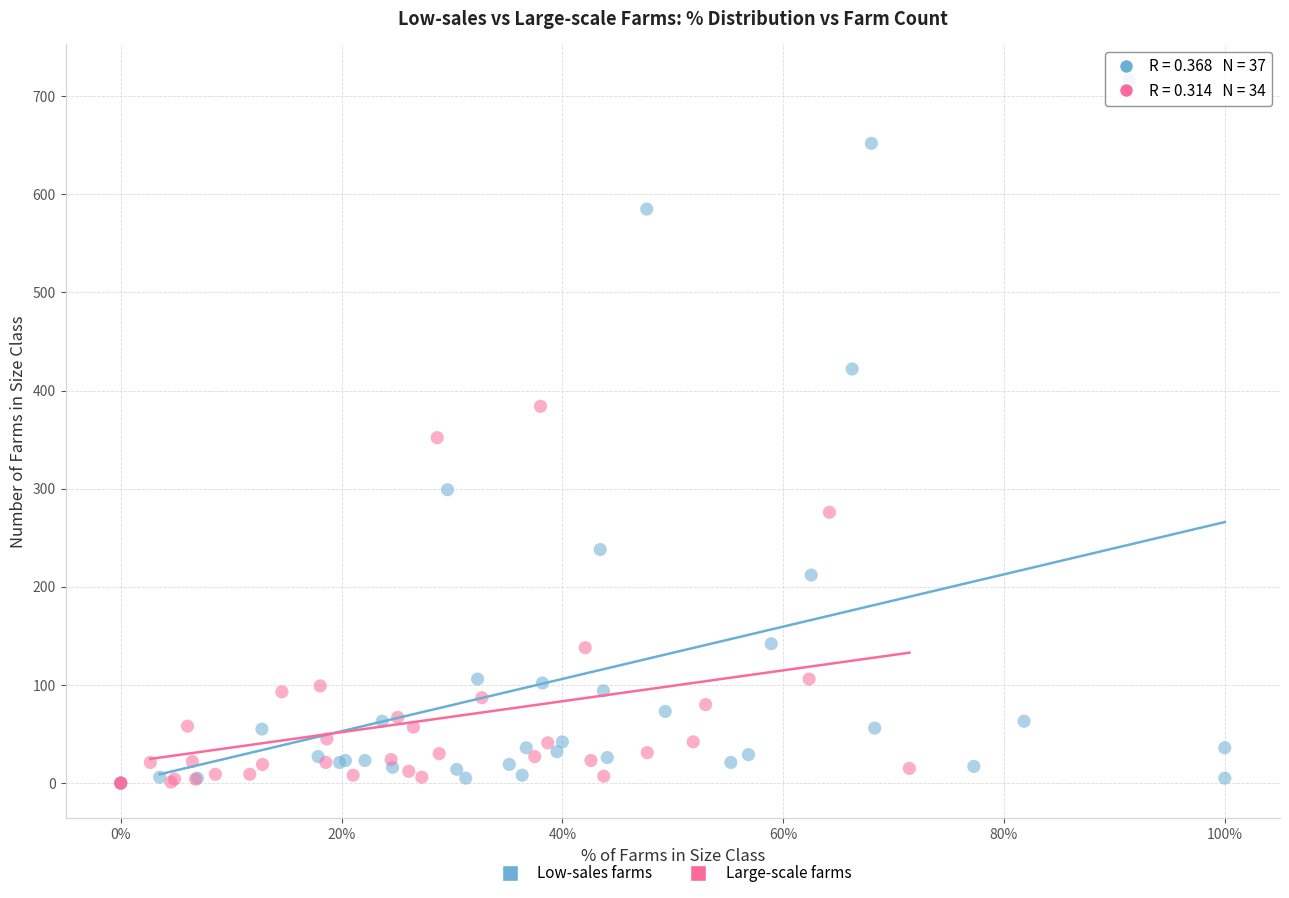

Which series reaches the maximum Y coordinate?

Low-sales farms